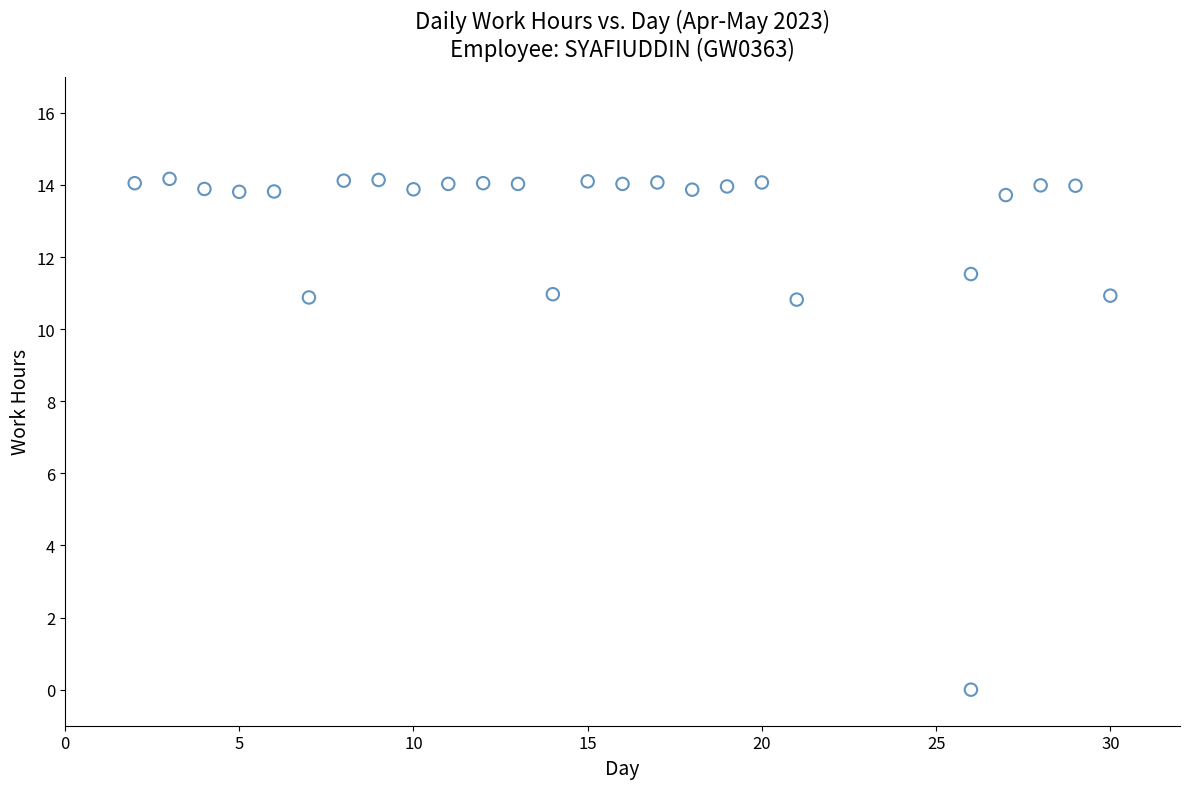

What is the range of Y values (max minus min)?

14.2